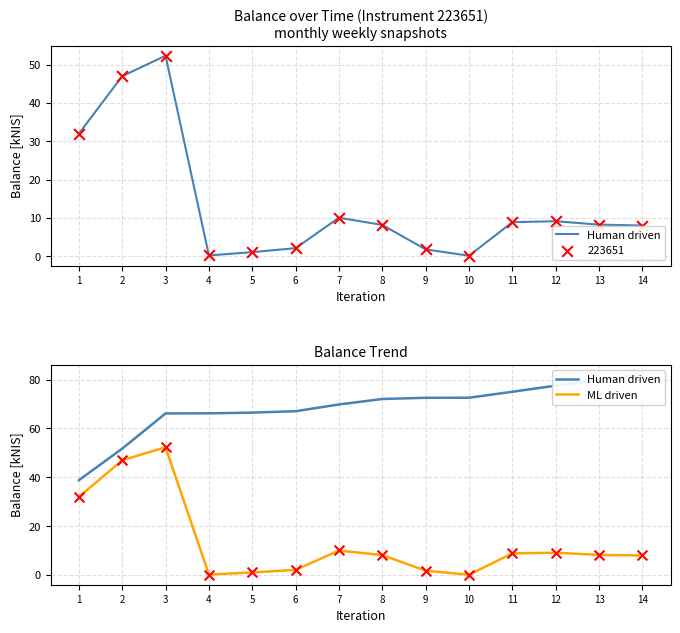

Which series has the largest total across all categories?

Human driven